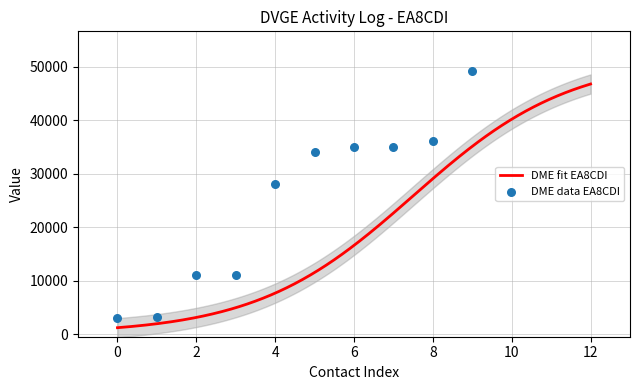

What is the highest value of the DME fit EA8CDI series?

46773.2